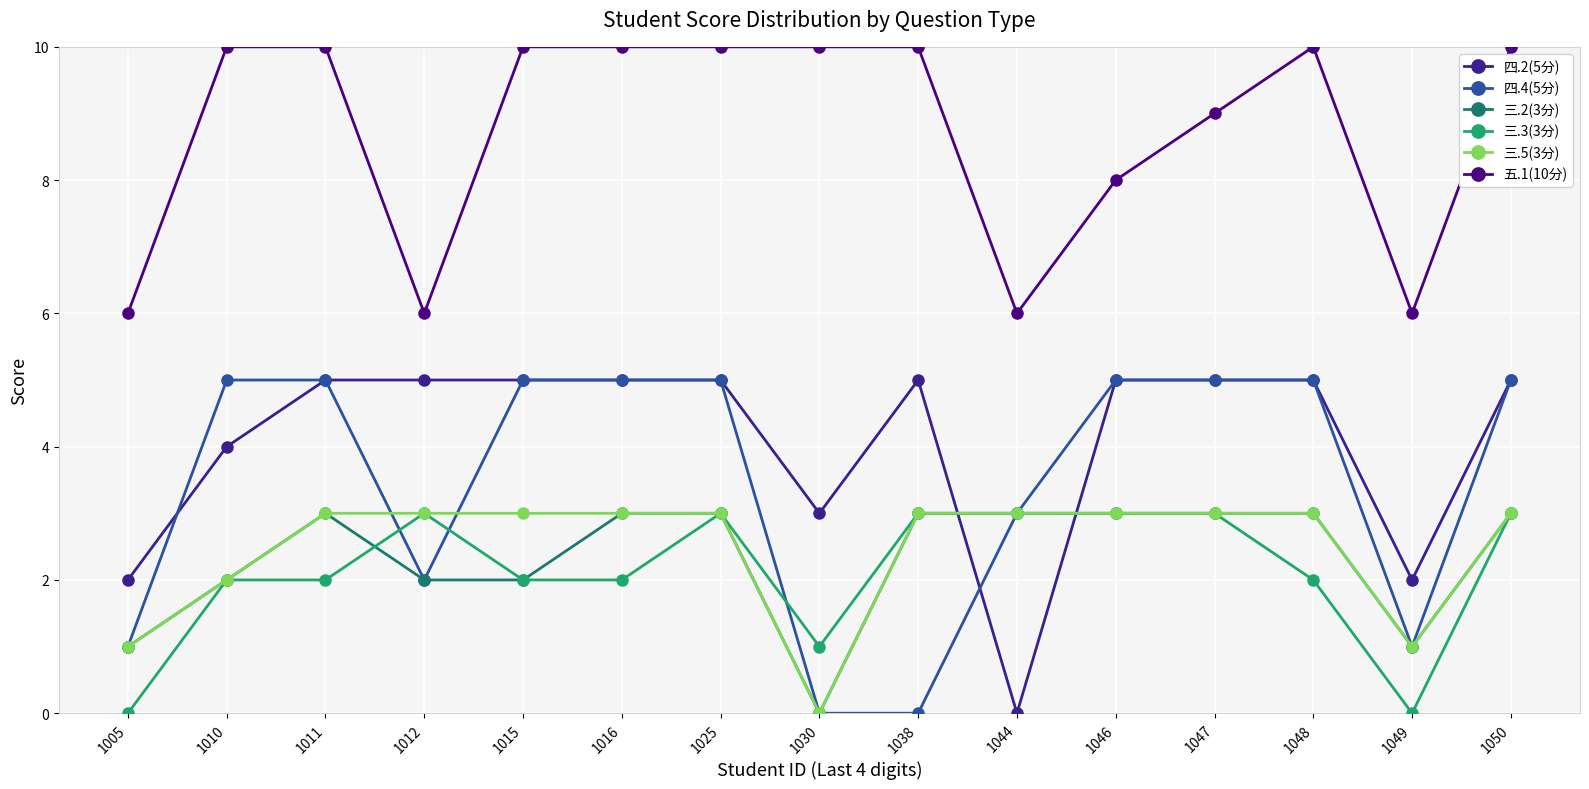

True or false: 三.2(3分) has a value of 1 at 1046.

False